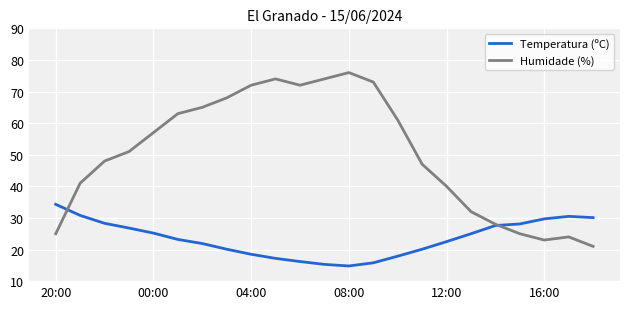

Which series has the largest total across all categories?

Humidade (%)